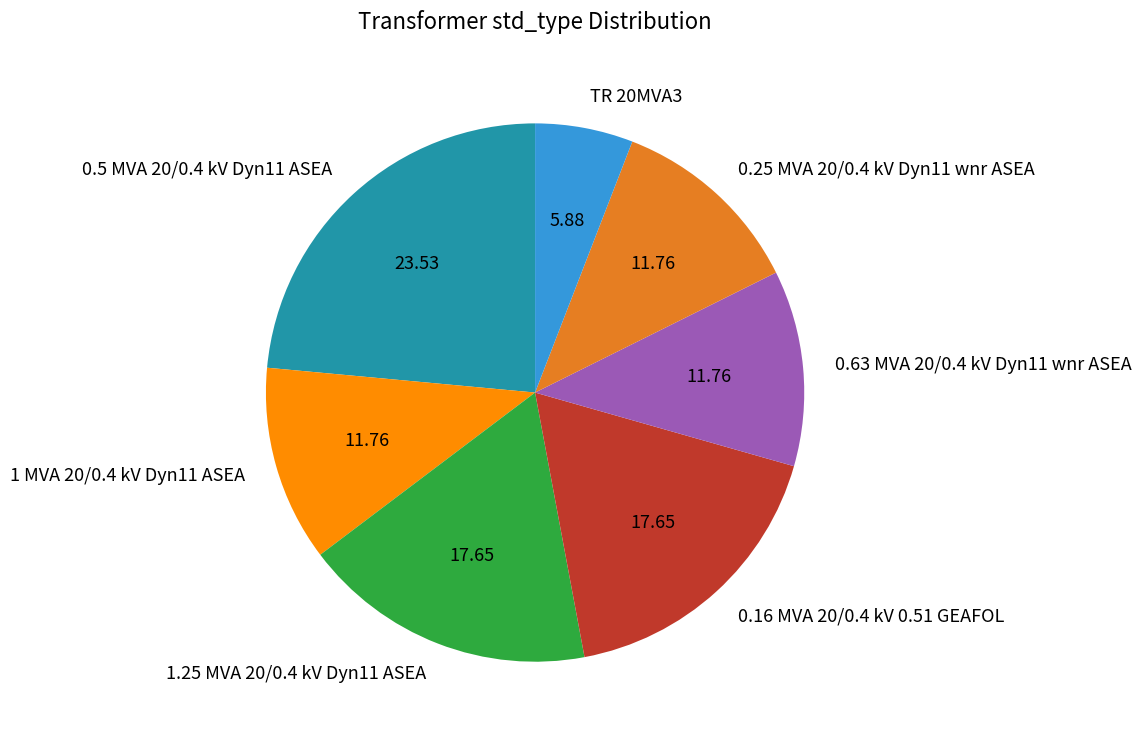

Is it true that 1.25 MVA 20/0.4 kV Dyn11 ASEA is 9% of the pie?

False